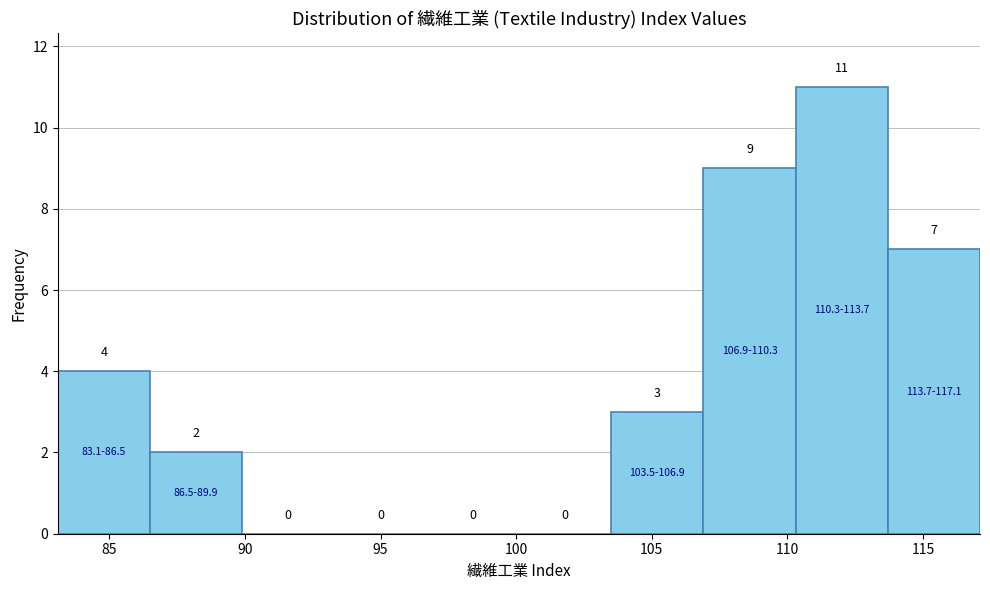

Reading left to right, transcribe this chart: for each bar, give the range it covers on the x-axis and its height. The bar edges are not printed on the chart, so give them approximately, as read against the axis.

83.1 to 86.5: 4
86.5 to 89.9: 2
89.9 to 93.3: 0
93.3 to 96.7: 0
96.7 to 100.1: 0
100.1 to 103.5: 0
103.5 to 106.9: 3
106.9 to 110.3: 9
110.3 to 113.7: 11
113.7 to 117.1: 7